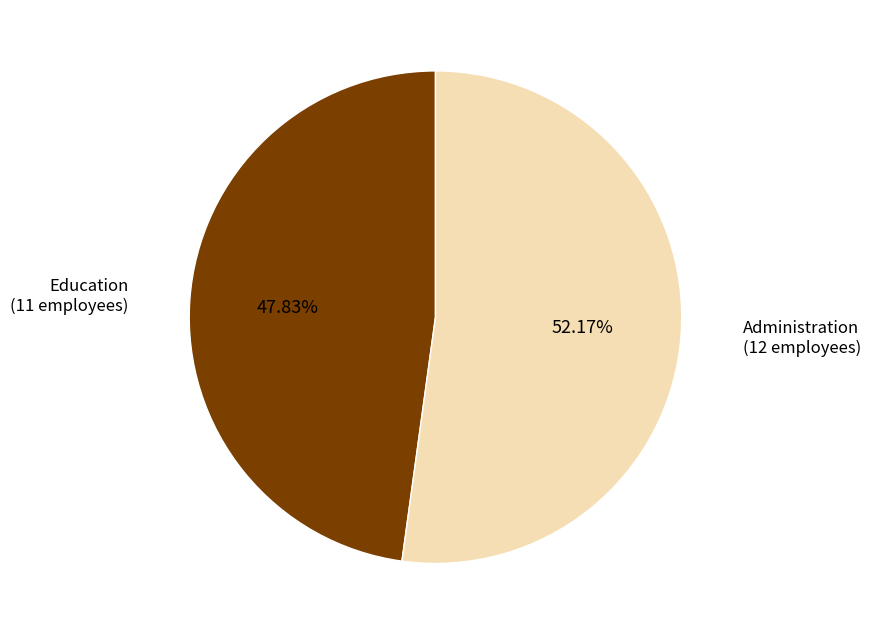

Is there a majority slice in this chart?

Yes